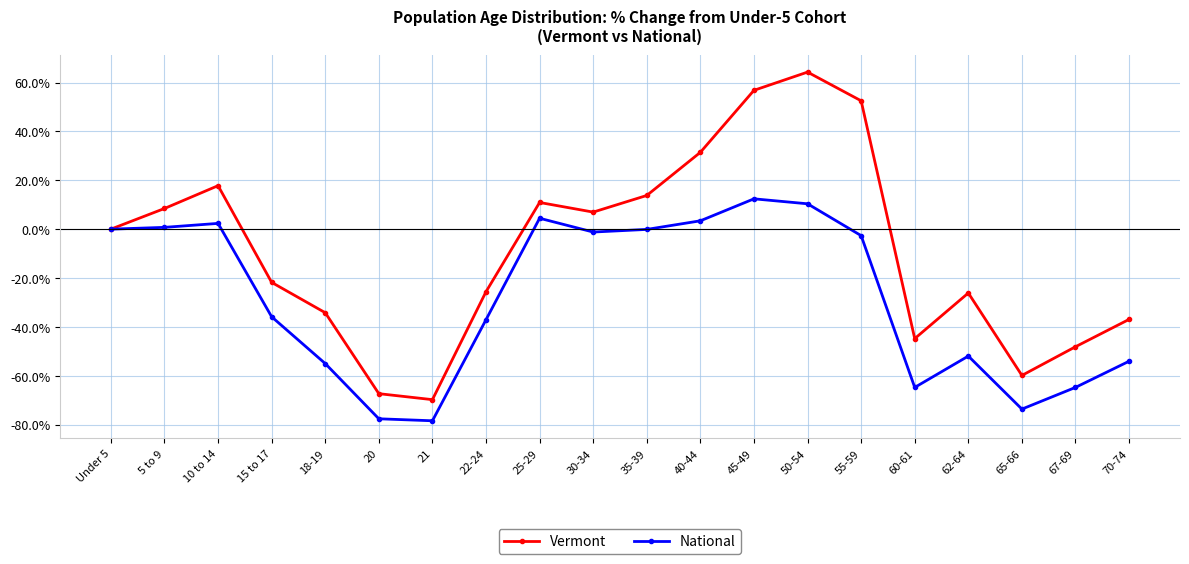

True or false: Vermont has more than 2 interior local peaks.

True